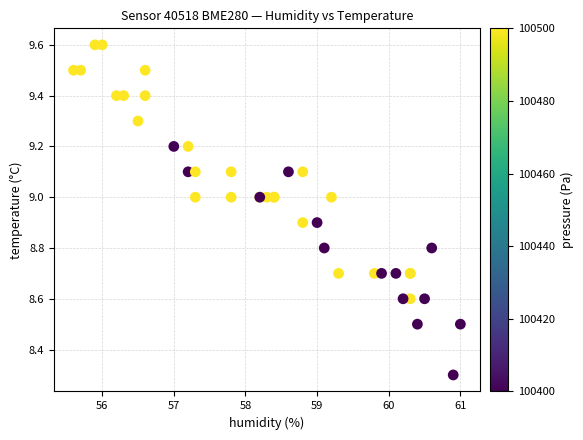

What Y value in the scatter plot is closest to 8?

8.3